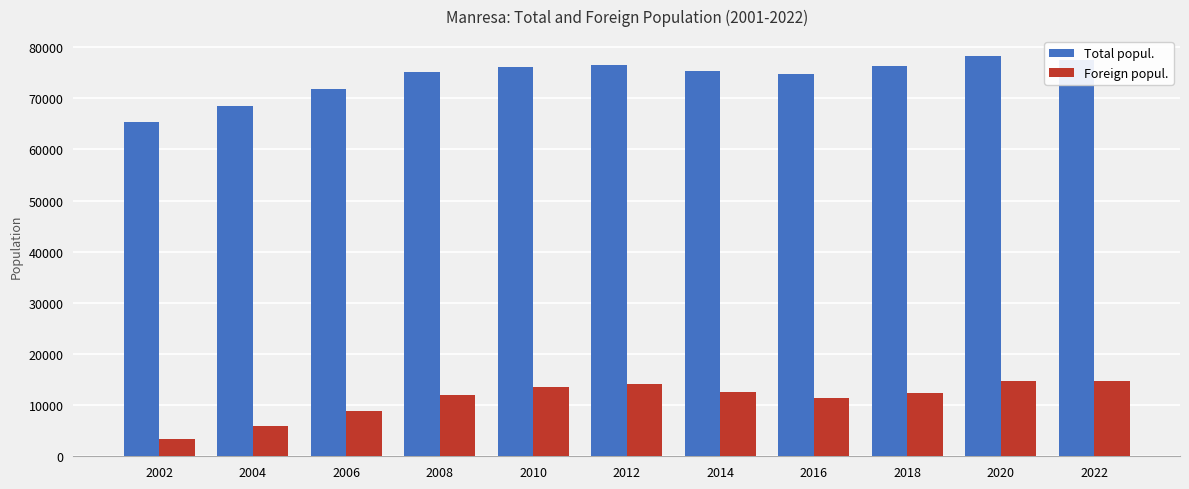

The Total popul. series shows 65440 at 2002. True or false?

True